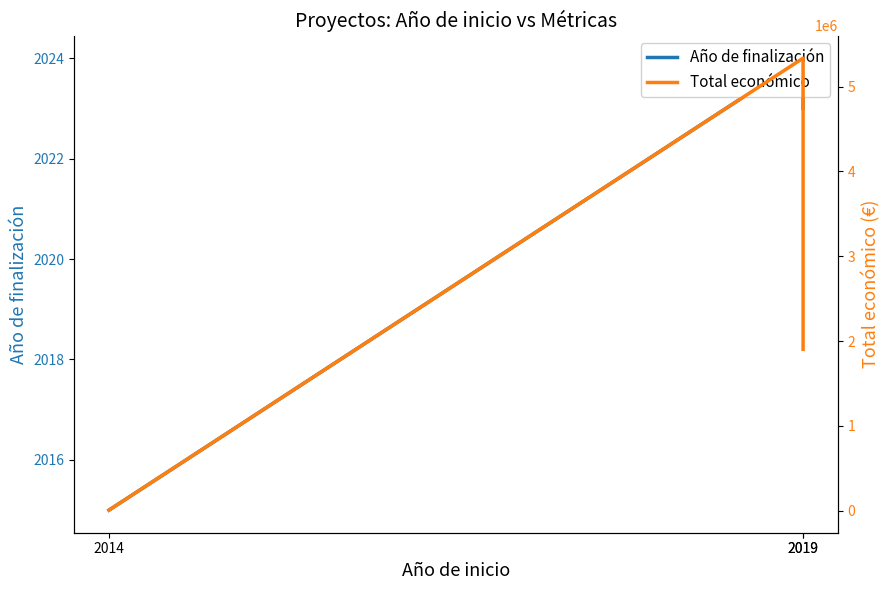

At which category does the chart reach its peak across all series?

2019